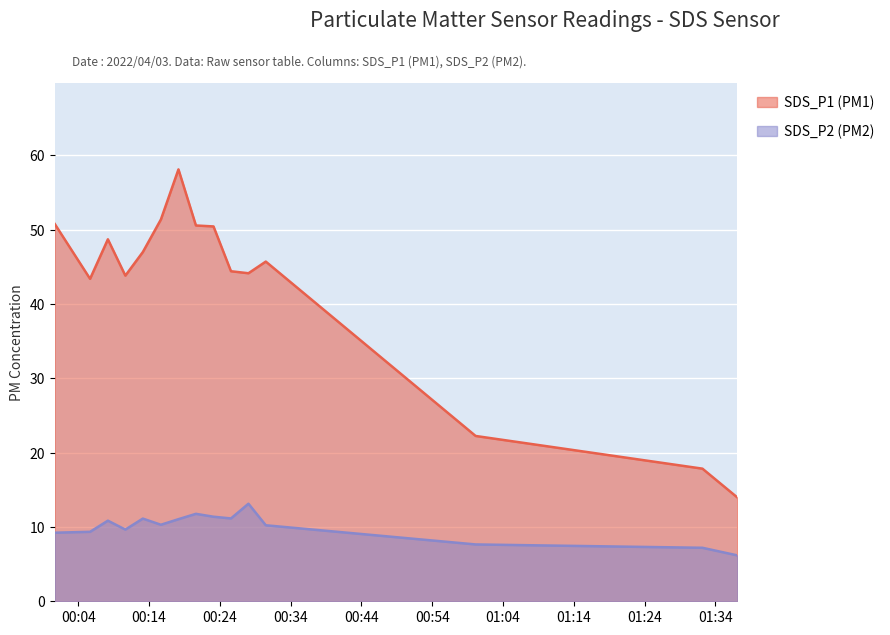

Between 2022/04/03 01:00 and 2022/04/03 02:00, which is larger?

2022/04/03 01:00